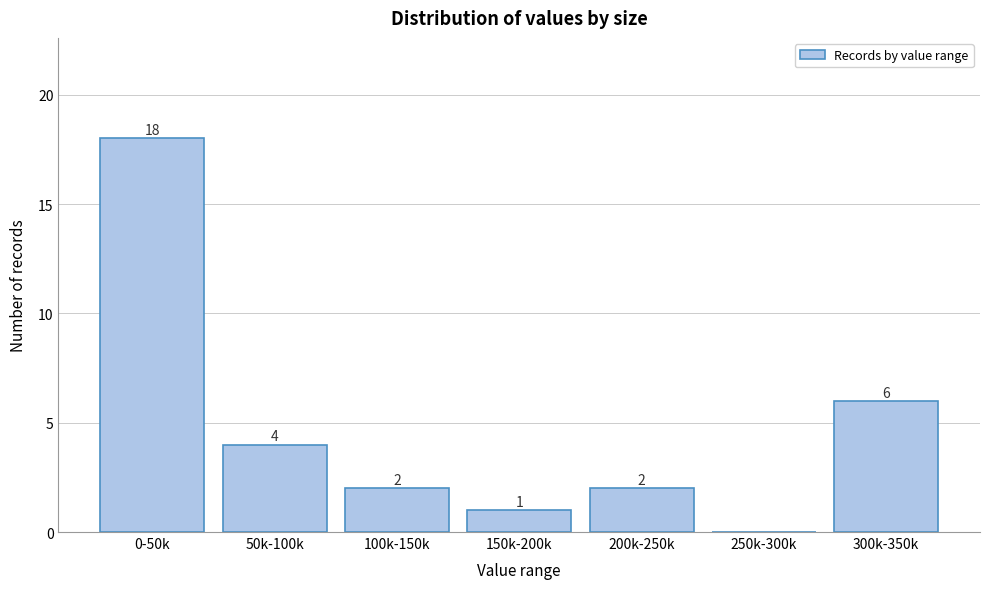

Reading right to left, list all the values displayed in this chart.

300k-350k=6	250k-300k=0	200k-250k=2	150k-200k=1	100k-150k=2	50k-100k=4	0-50k=18